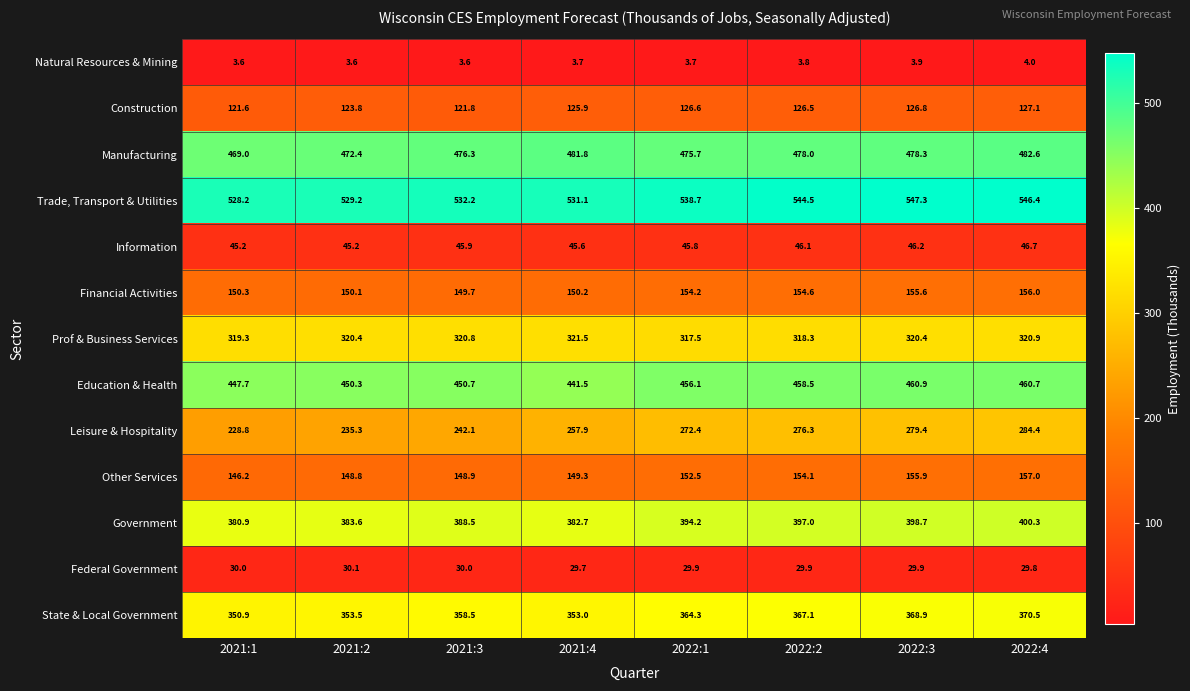

Is it true that State & Local Government equals 83.4 at 2021:3?

False